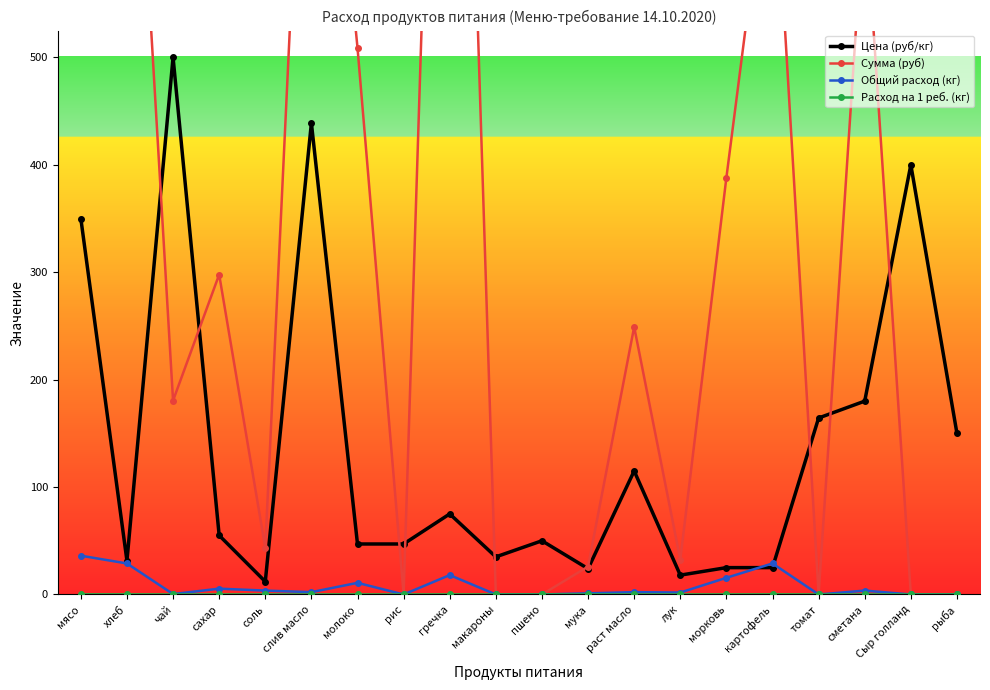

True or false: Цена (руб/кг) has more than 1 points higher than both neighbors.

True